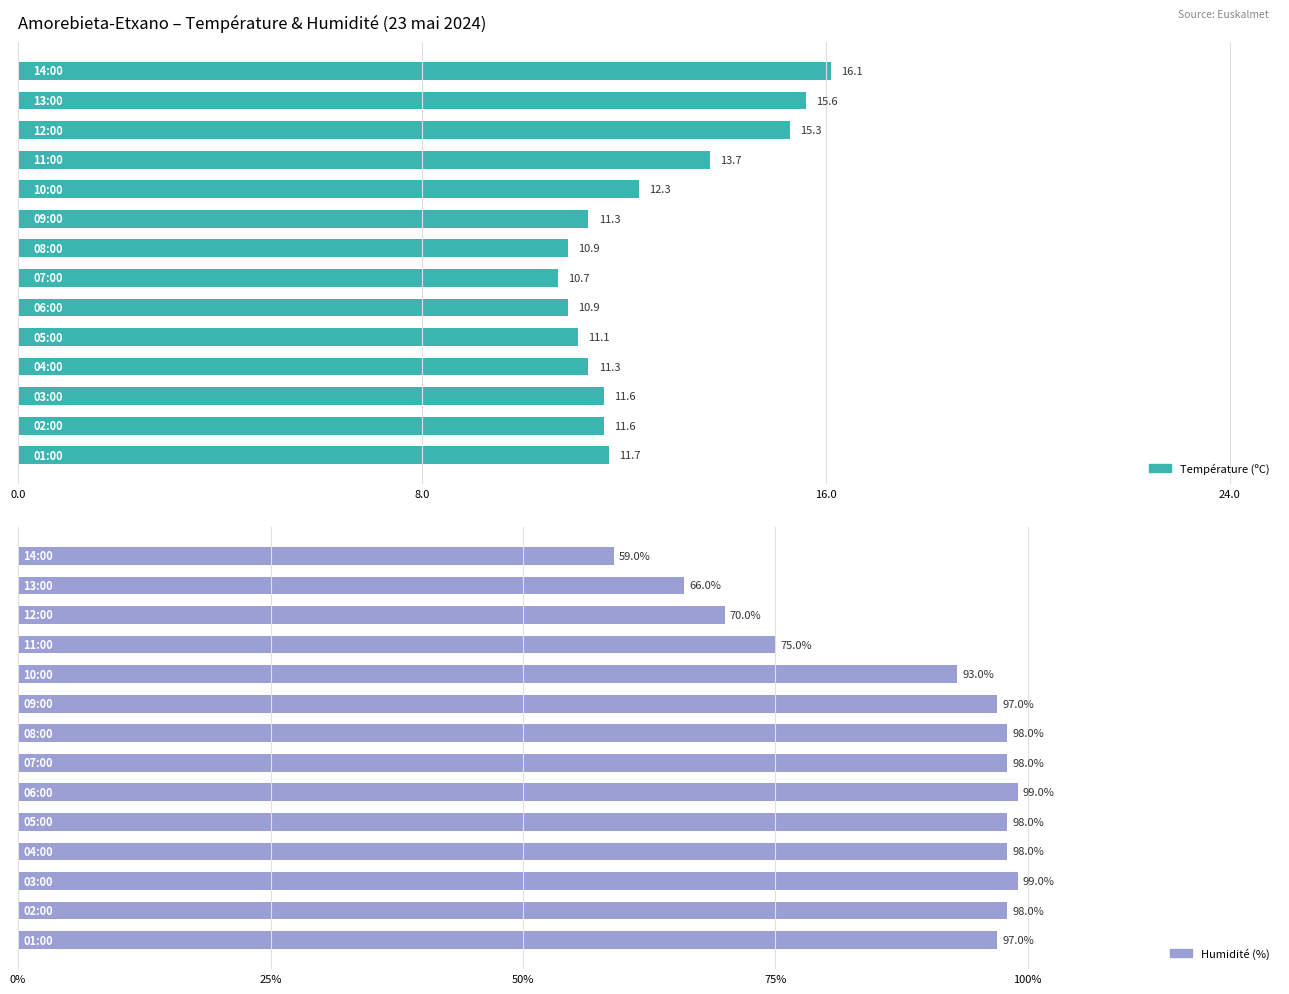

Is the value of Humidité (%) at 16.0 greater than the value of Température (ºC) at 8?

Yes